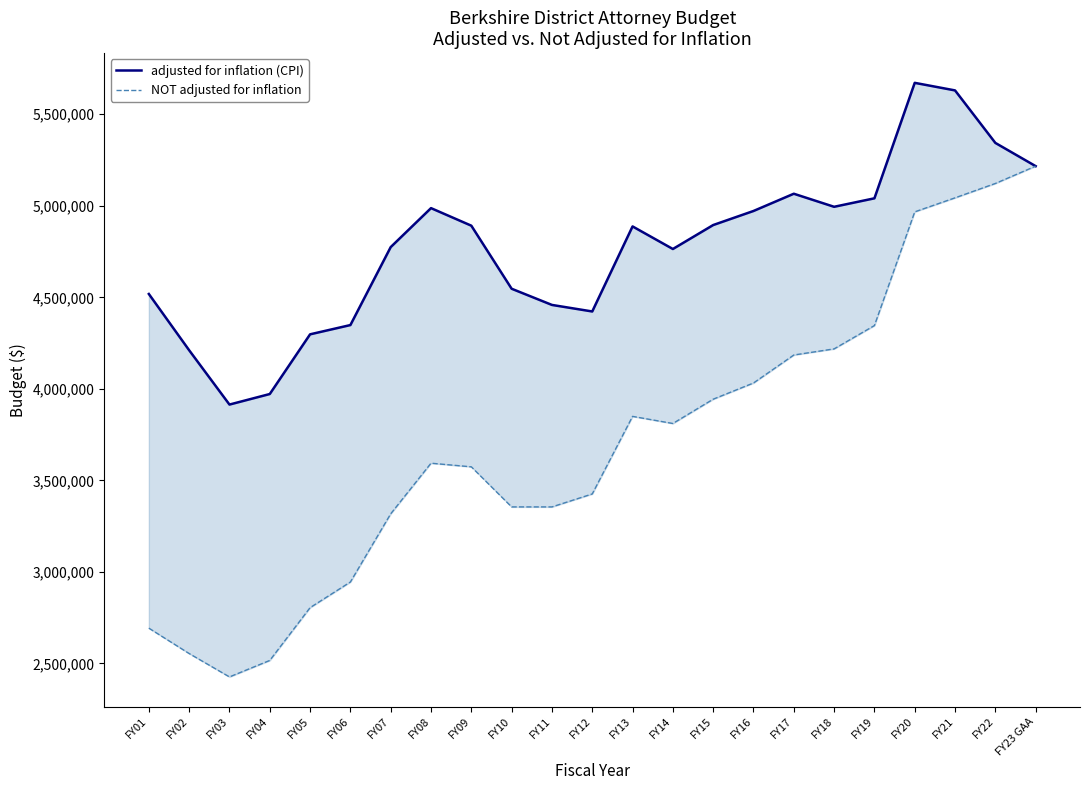

List the series in order of their peak value, lowest first.

NOT adjusted for inflation, adjusted for inflation (CPI)